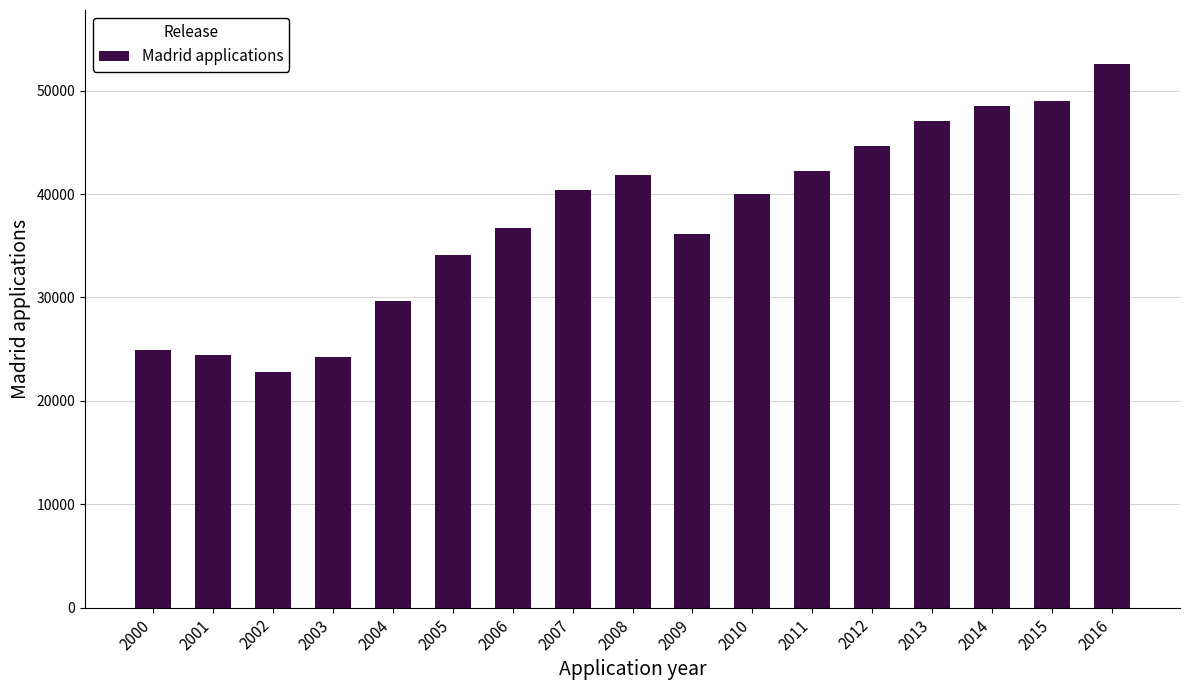

What is the change in value from 2007 to 2010?

-460